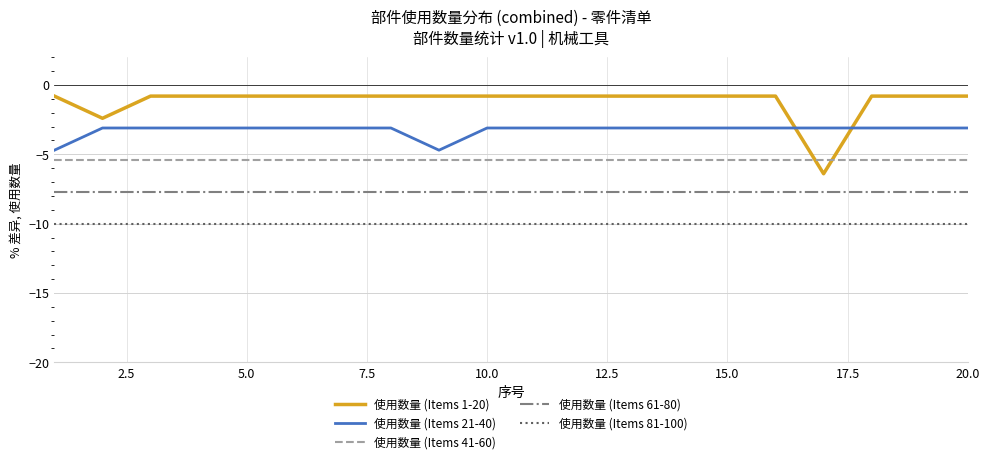

Which series has the widest spread of values?

使用数量 (Items 1-20)